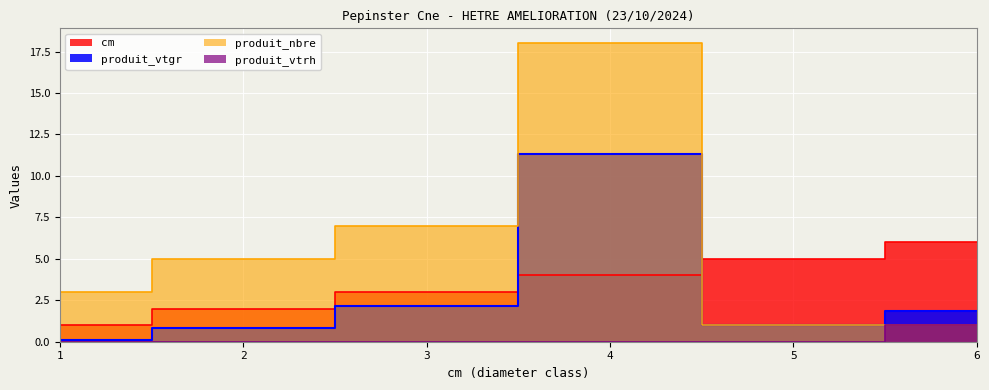

Which category has the lowest value in the produit_vtrh series?

1